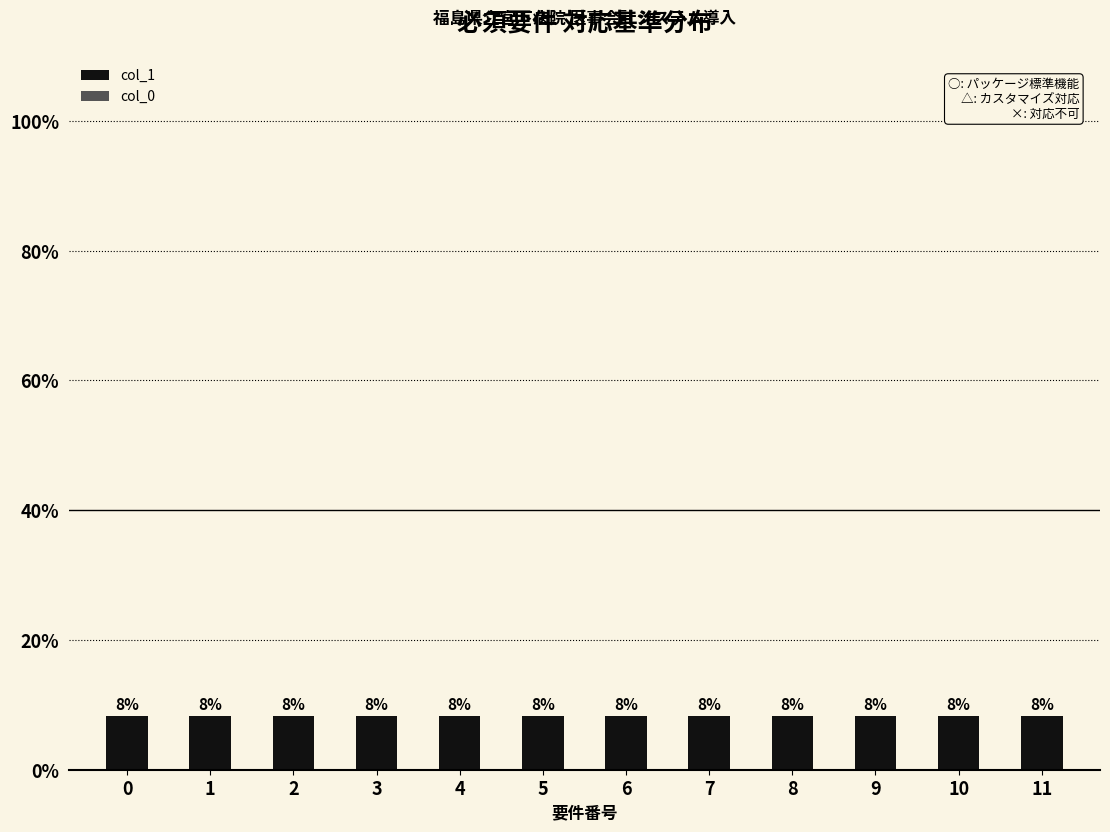

Reading left to right, extract all data points from this chart.

col_1: 8.3	8.3	8.3	8.3	8.3	8.3	8.3	8.3	8.3	8.3	8.3	8.3
col_0: 0.0	0.0	0.0	0.0	0.0	0.0	0.0	0.0	0.0	0.0	0.0	0.0